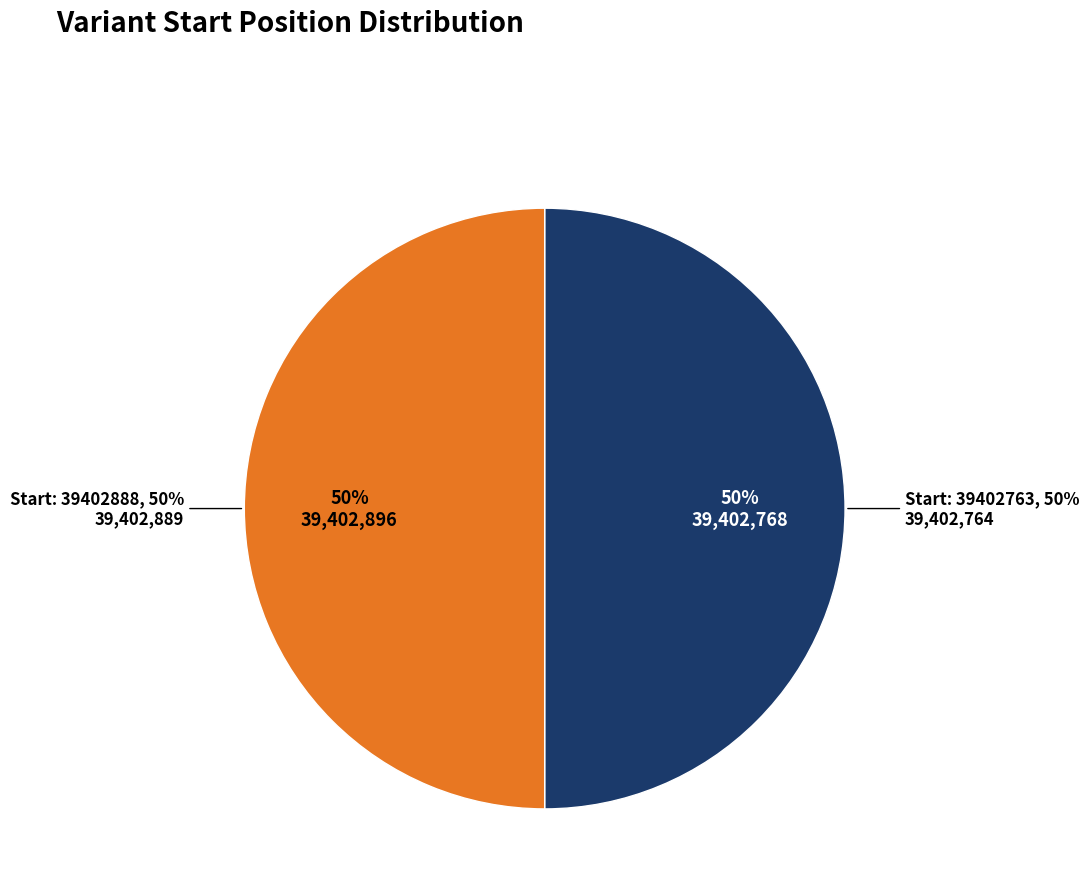

What is the smallest slice in the pie chart?

39402763